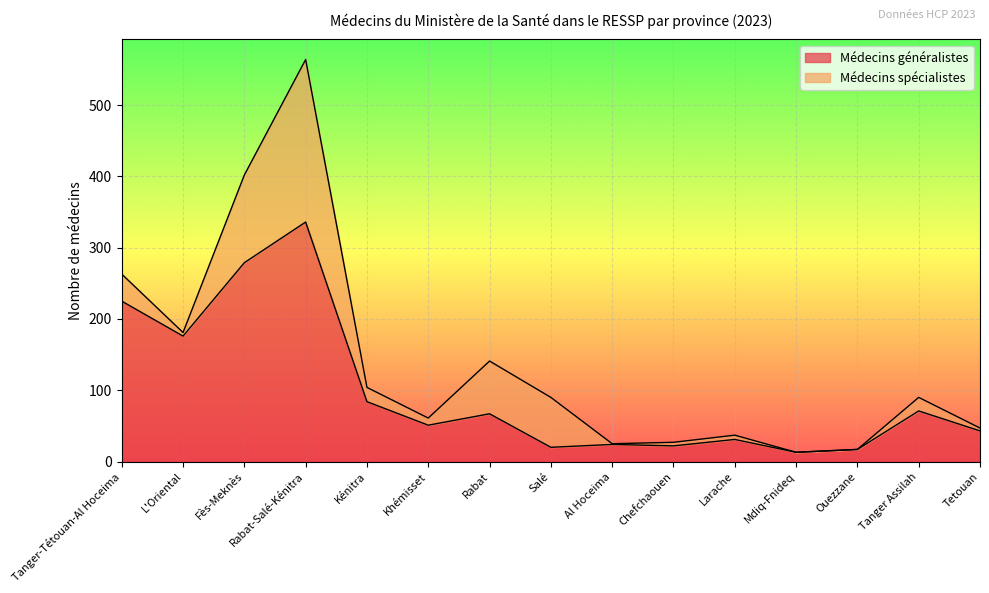

What is the difference between the values at Salé and Tetouan?

23